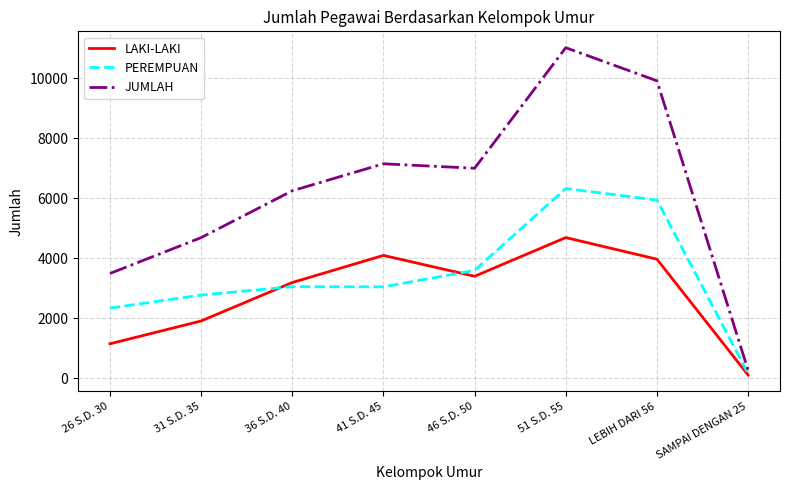

Between 36 S.D. 40 and SAMPAI DENGAN 25, which series saw the biggest shift?

JUMLAH